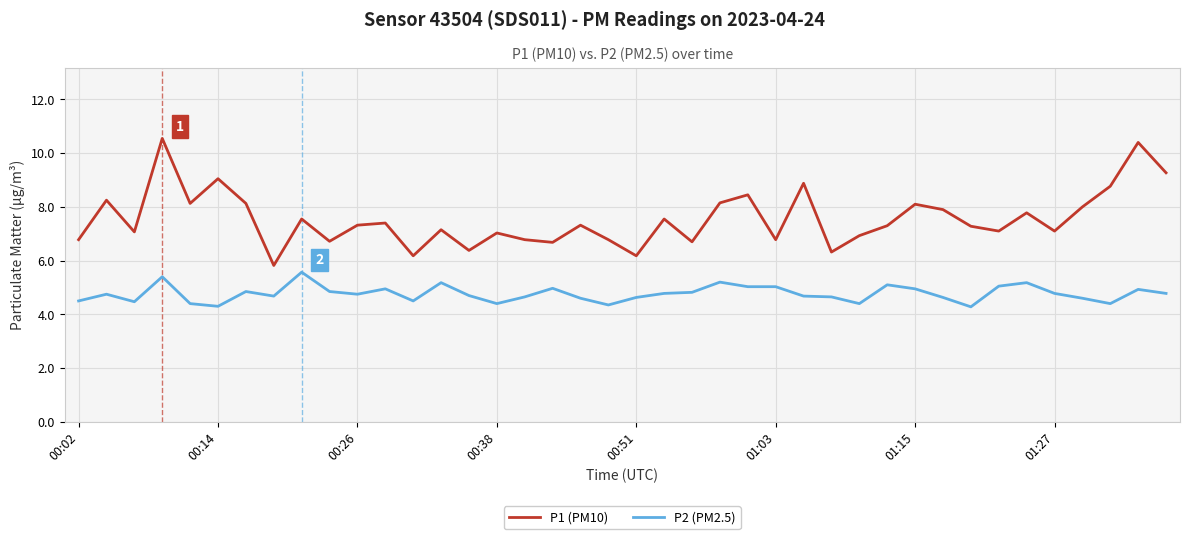

Which series has the largest total across all categories?

P1 (PM10)